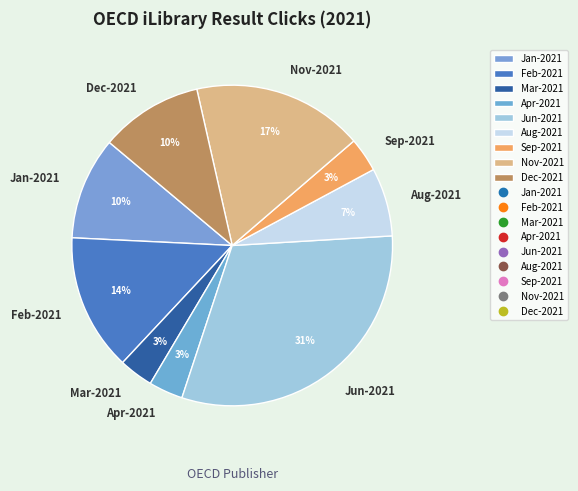

Is Sep-2021 the majority of the pie?

No